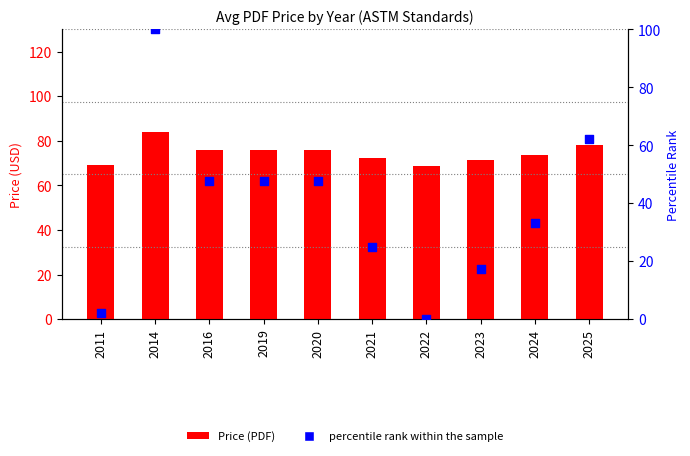

Which series reaches the maximum Y coordinate?

percentile rank within the sample